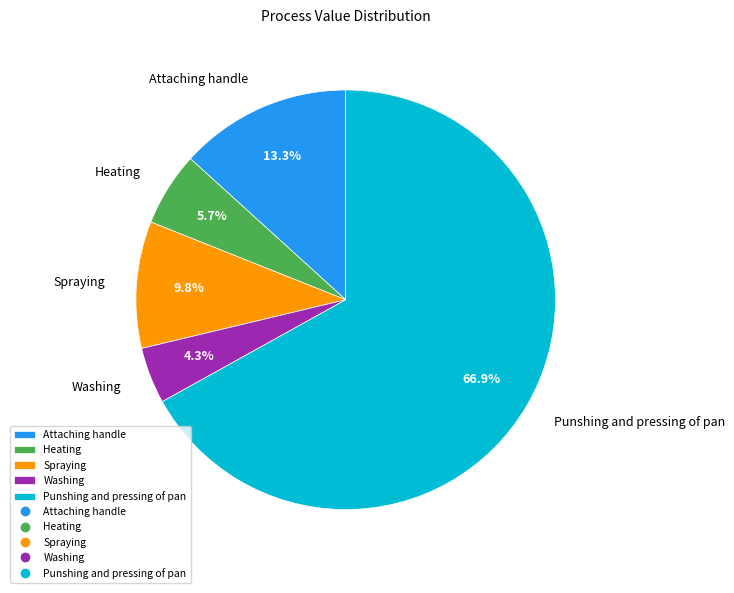

How many segments does this pie chart have?

5